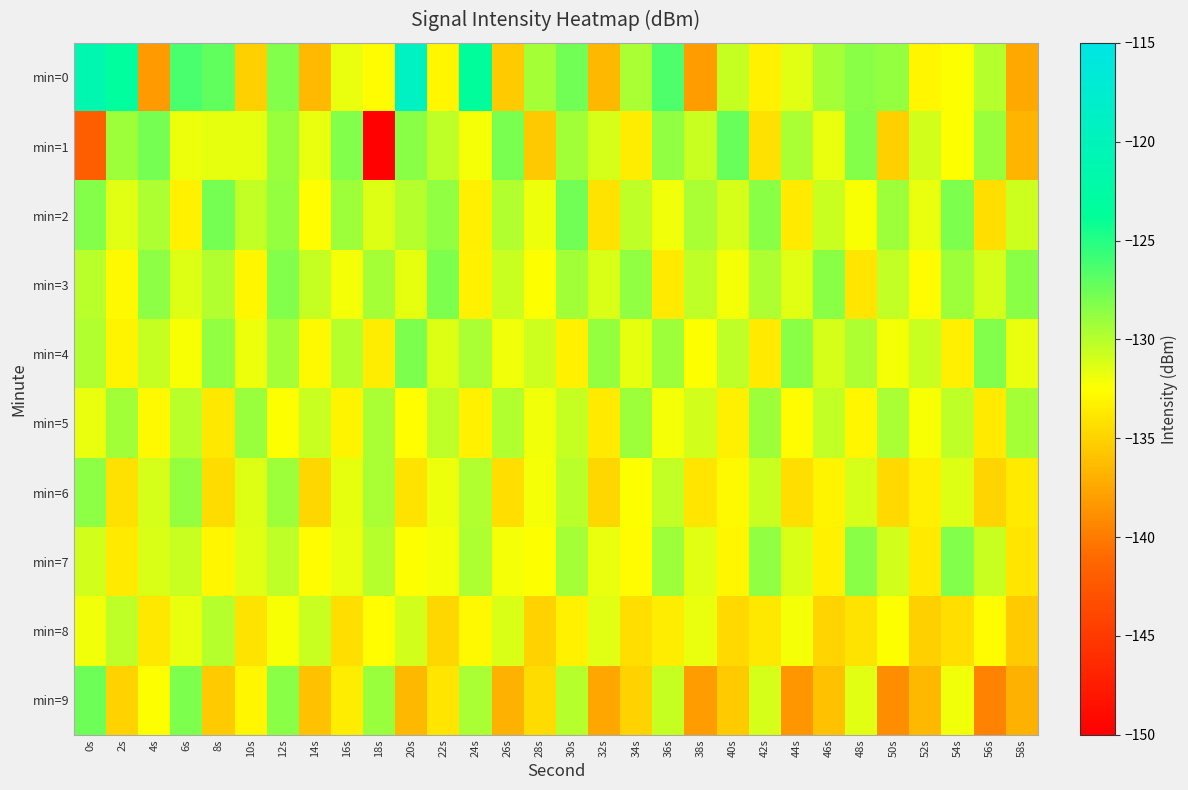

Rank the series at 20s from lowest to highest value.

min=9, min=6, min=5, min=7, min=3, min=8, min=2, min=1, min=4, min=0